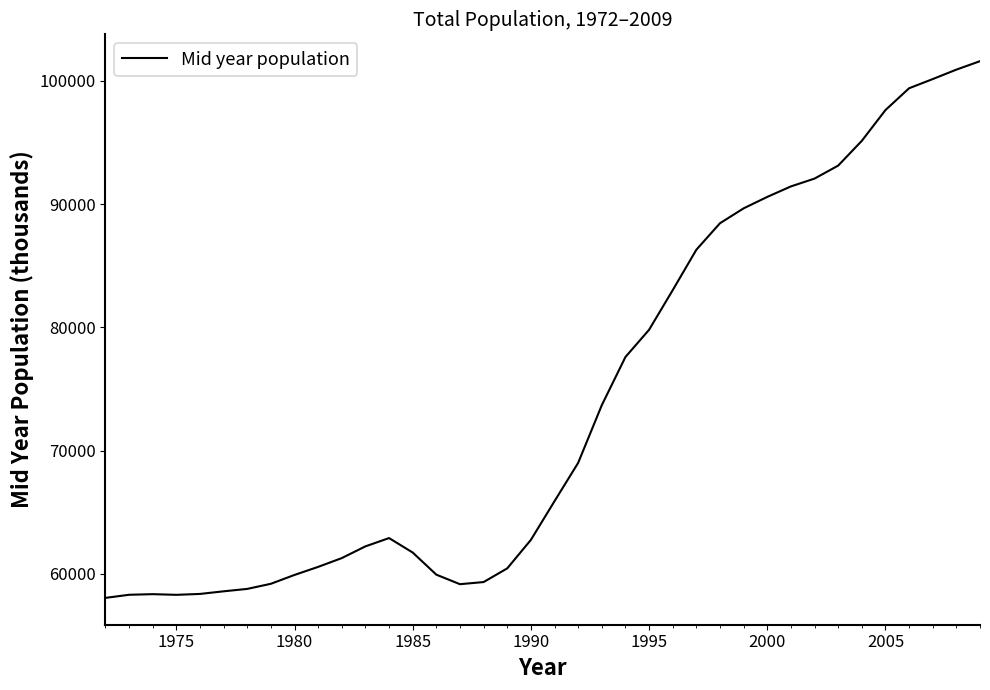

What is the minimum value shown in the chart?

58047.0